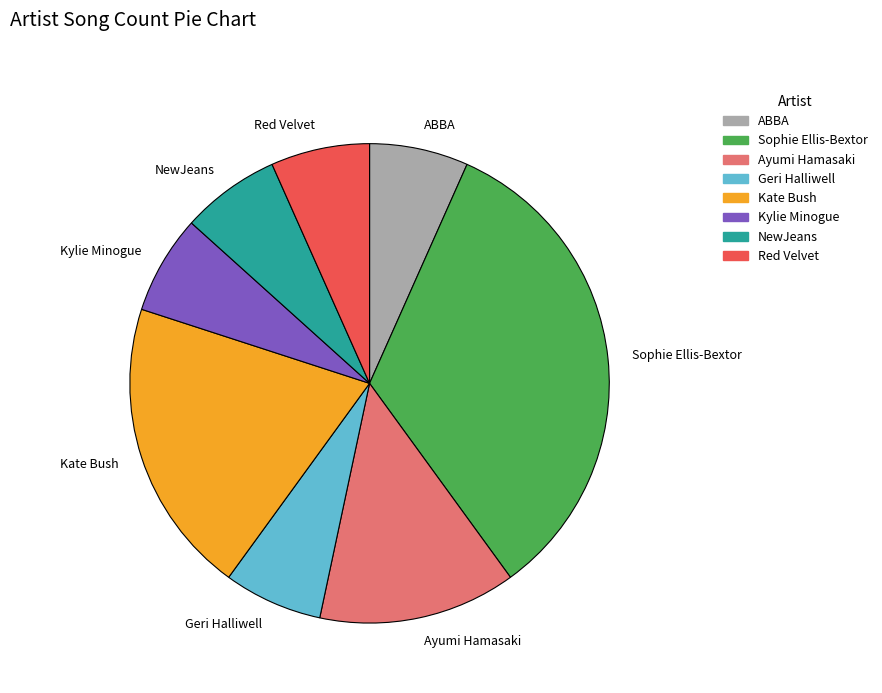

Between Sophie Ellis-Bextor and NewJeans, which is larger?

Sophie Ellis-Bextor